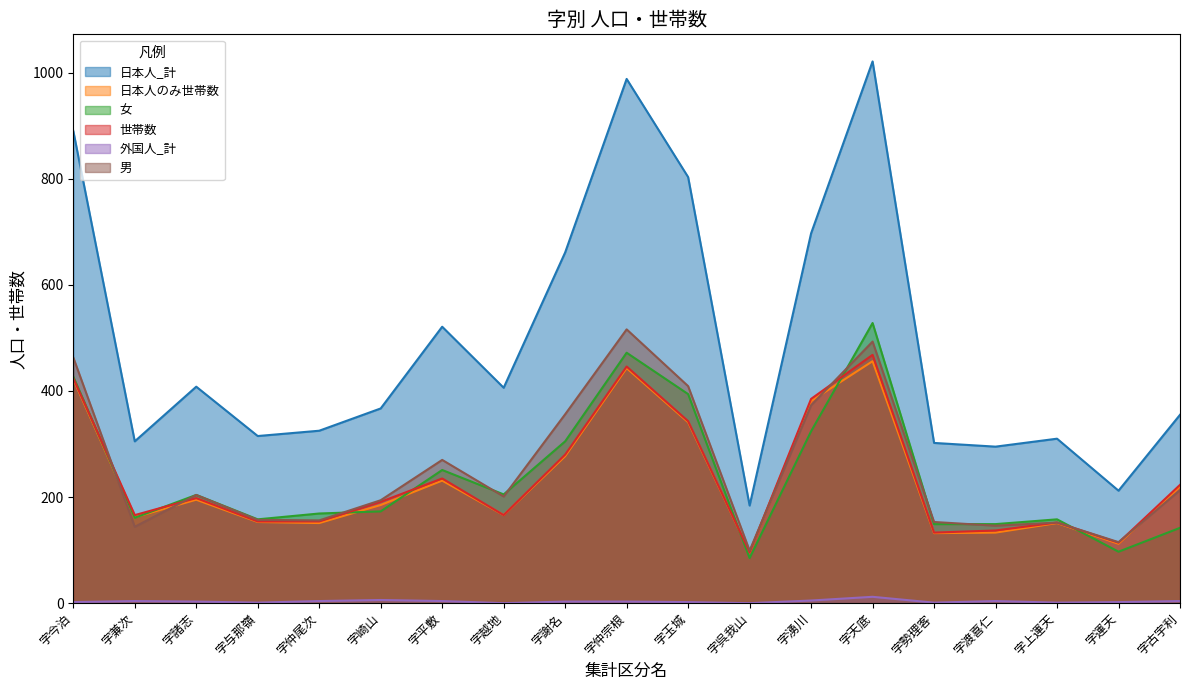

What is the difference between the highest and lowest values at 字天底?

1009